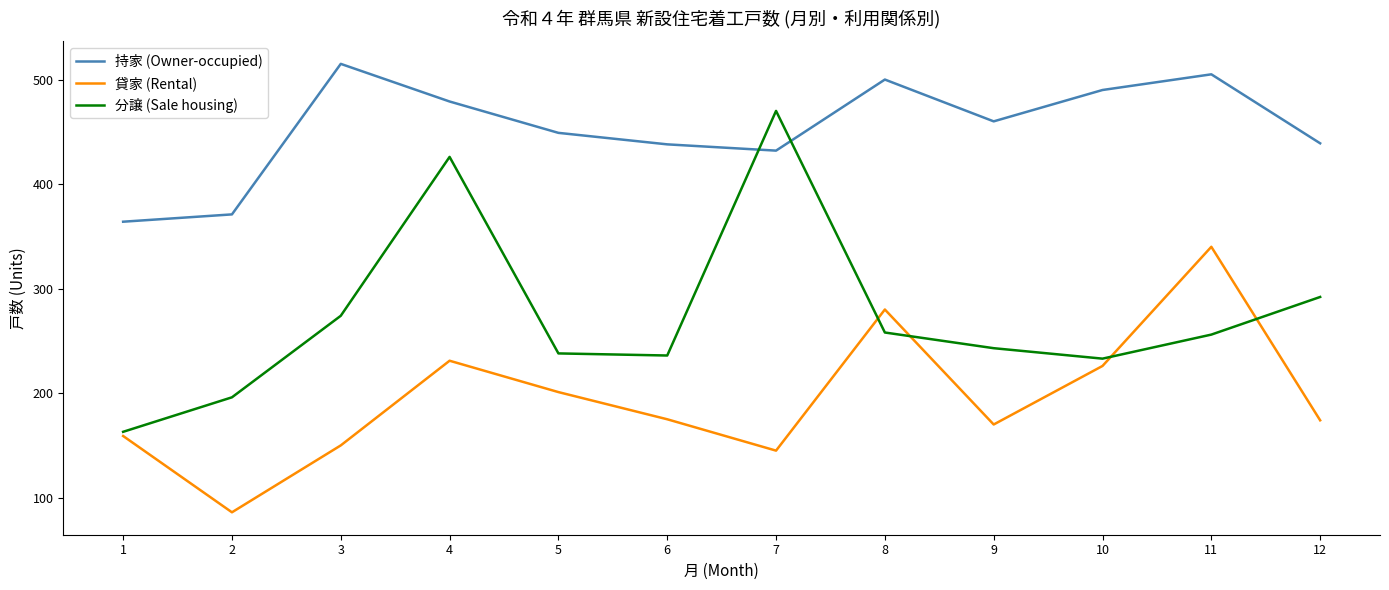

How many lines are shown in the chart?

3